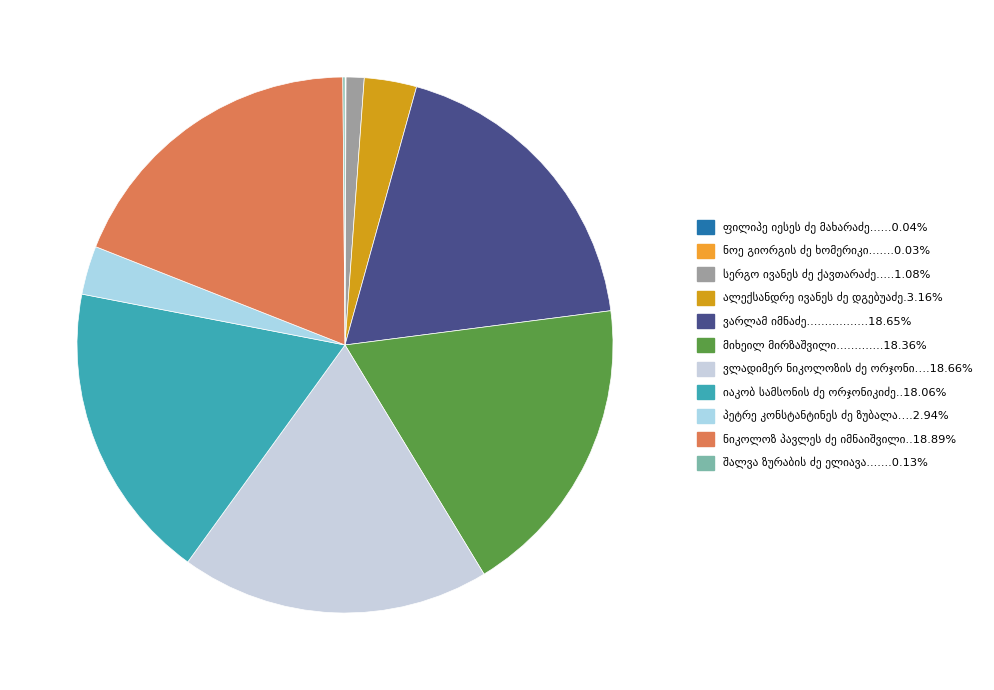

Does ვარლამ იმნაძე represent more than half of the total?

No